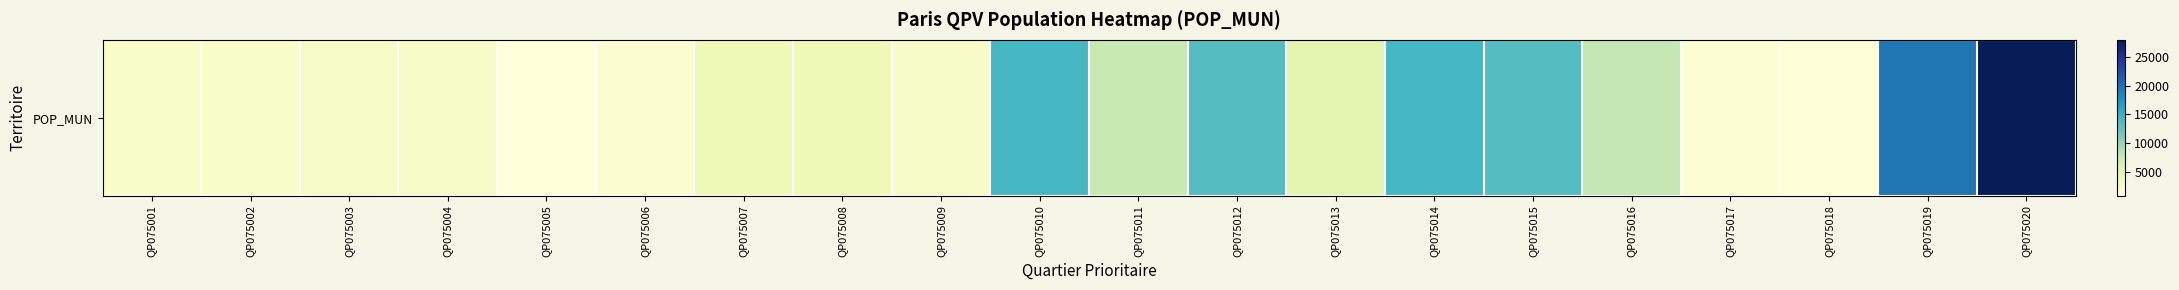

How many series are shown in this chart?

1